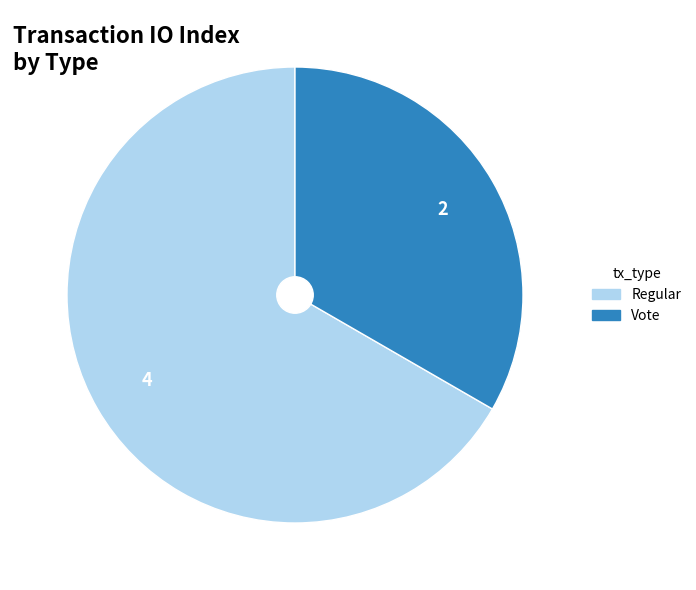

How many segments does this pie chart have?

2